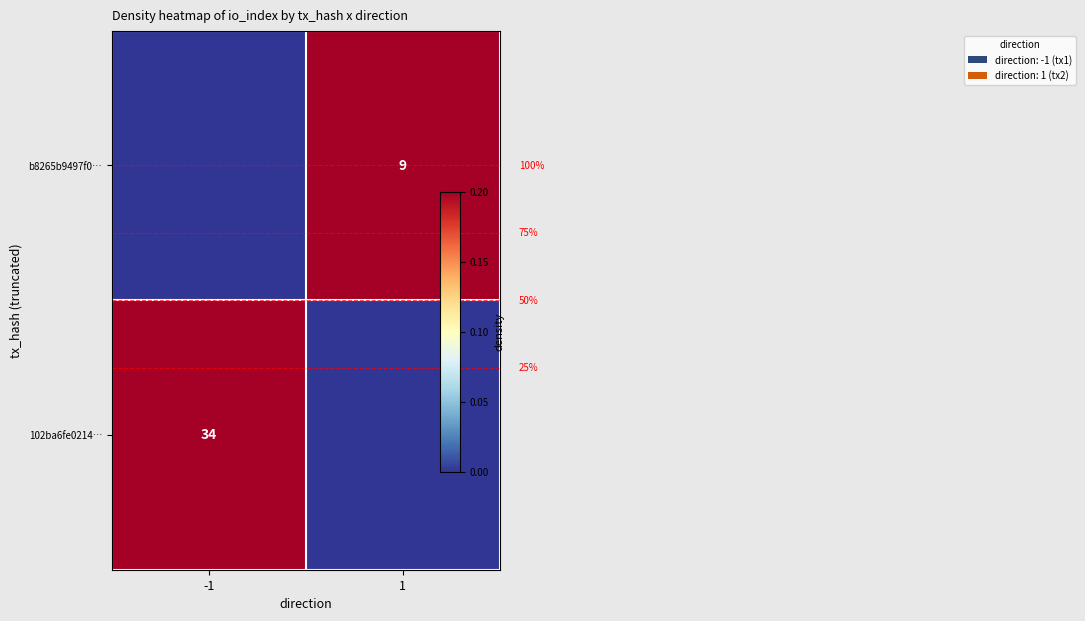

How many distinct data groups are displayed?

2